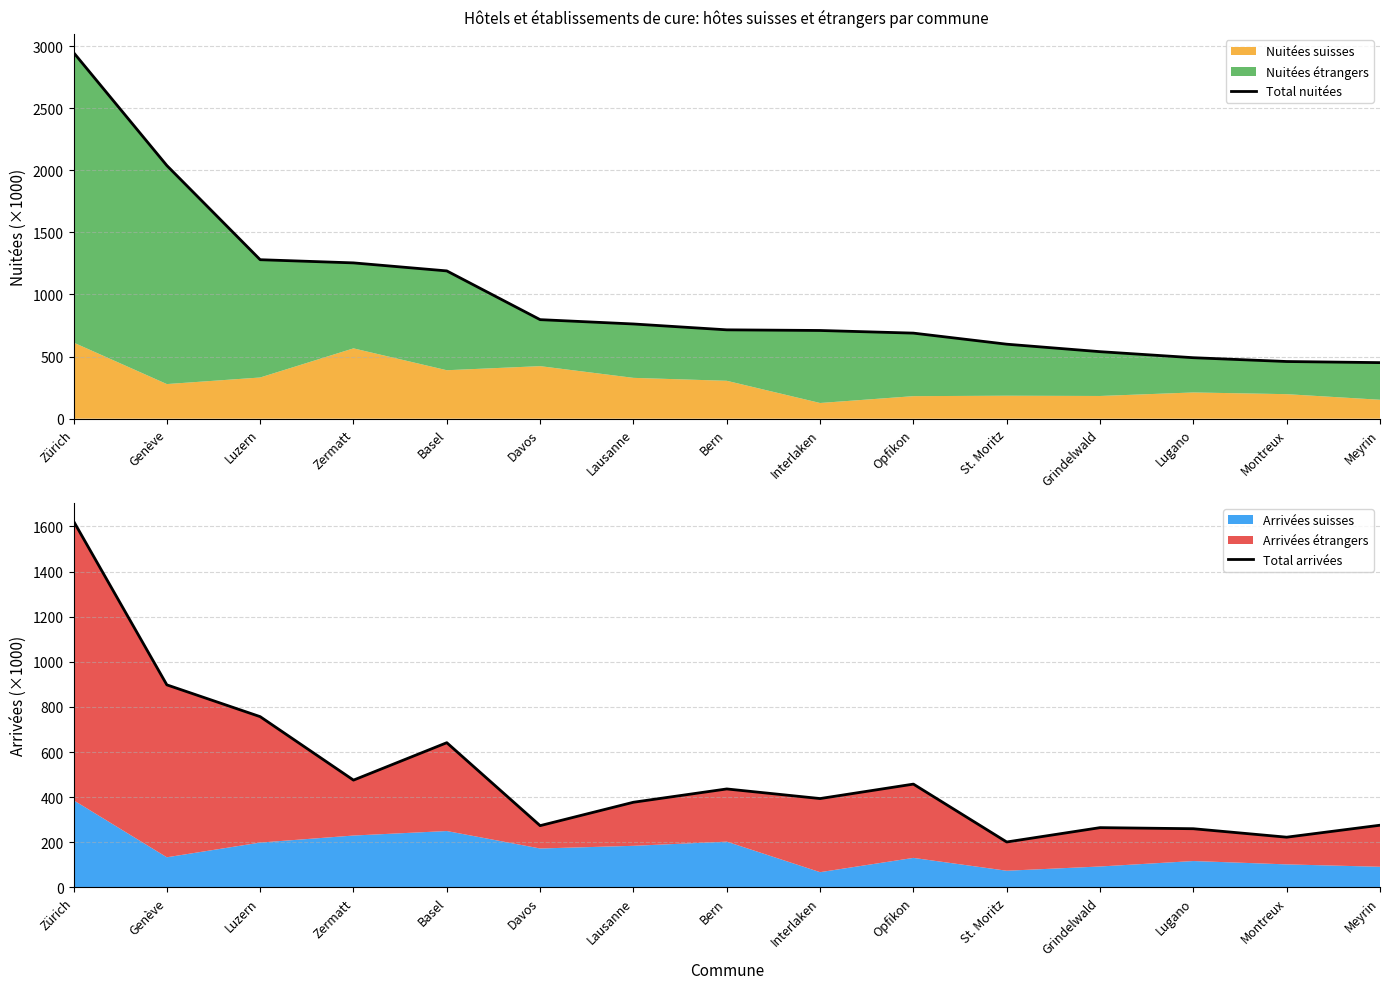

What is the average value of the Total nuitées series?

995.0